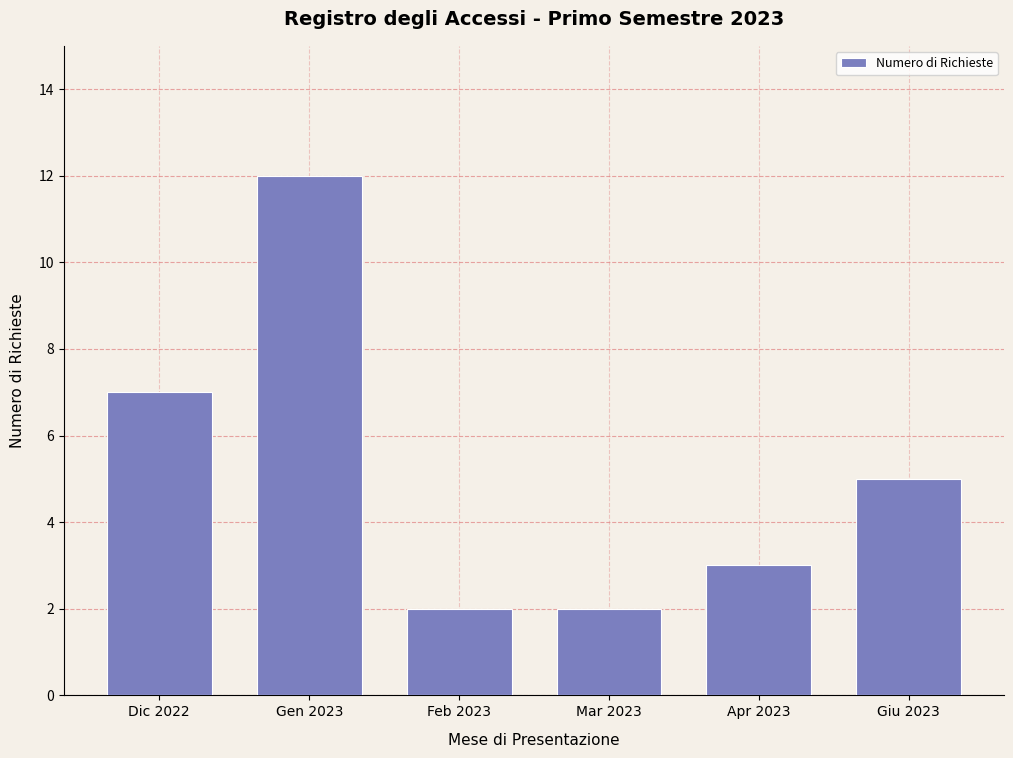

Reading right to left, extract all data points from this chart.

Giu 2023=5	Apr 2023=3	Mar 2023=2	Feb 2023=2	Gen 2023=12	Dic 2022=7